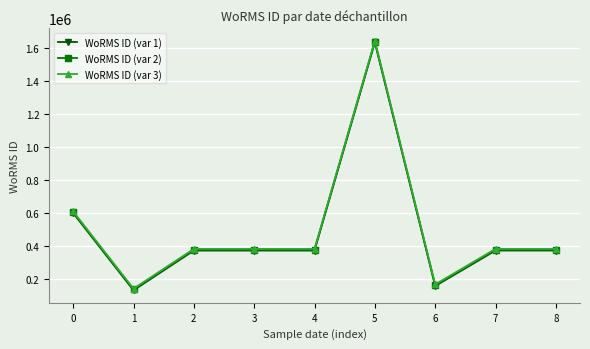

What are all the series names shown in the legend?

WoRMS ID (var 1), WoRMS ID (var 2), WoRMS ID (var 3)